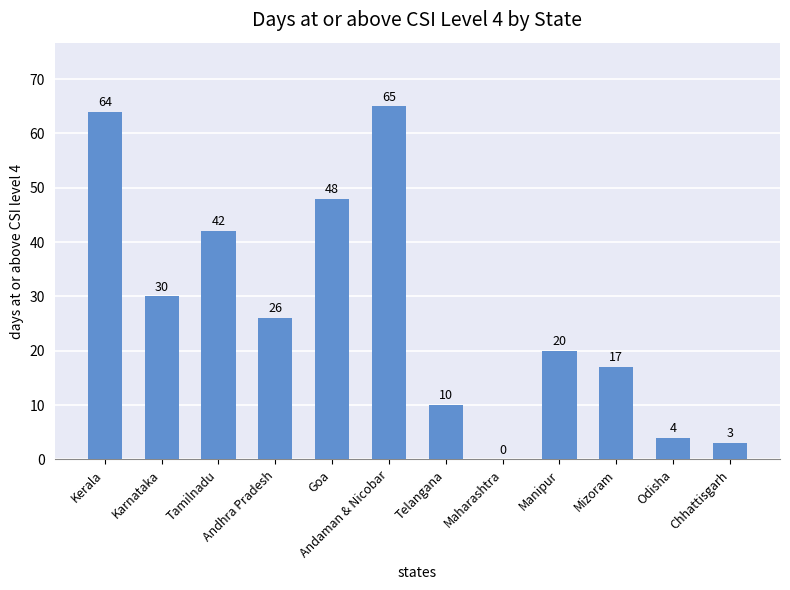

Count the number of categories in the chart.

12